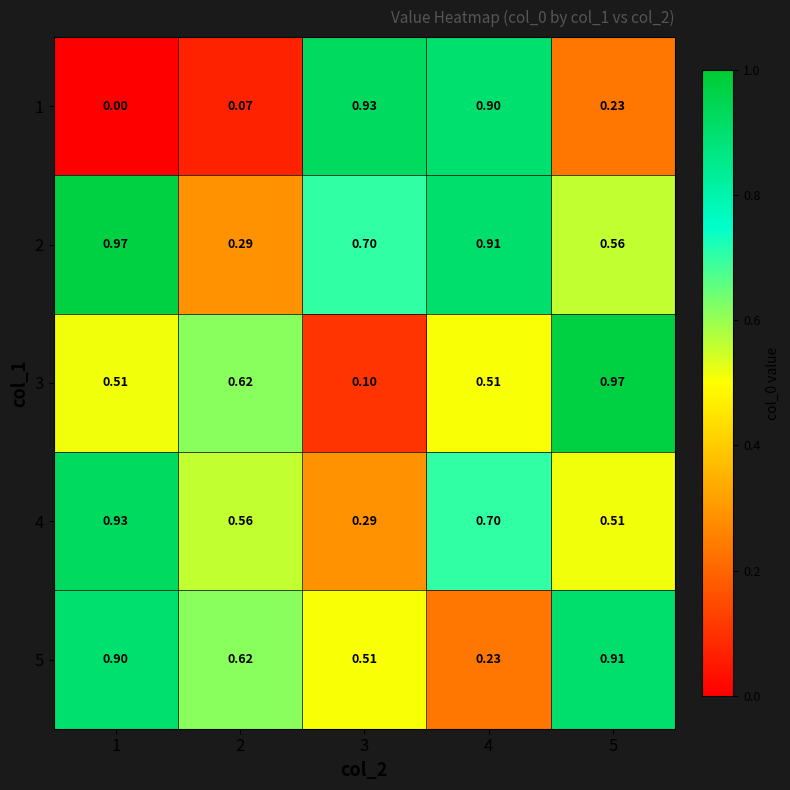

Is the value of 1 at 1 greater than the value of 2 at 2?

No